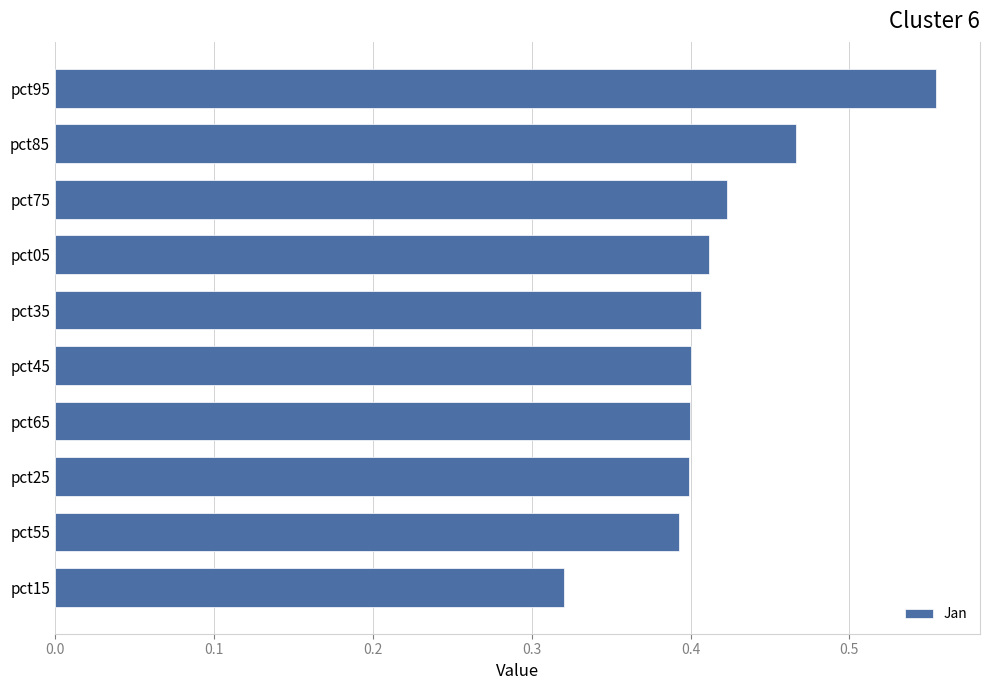

True or false: the data shows 0.3 at pct05.

False